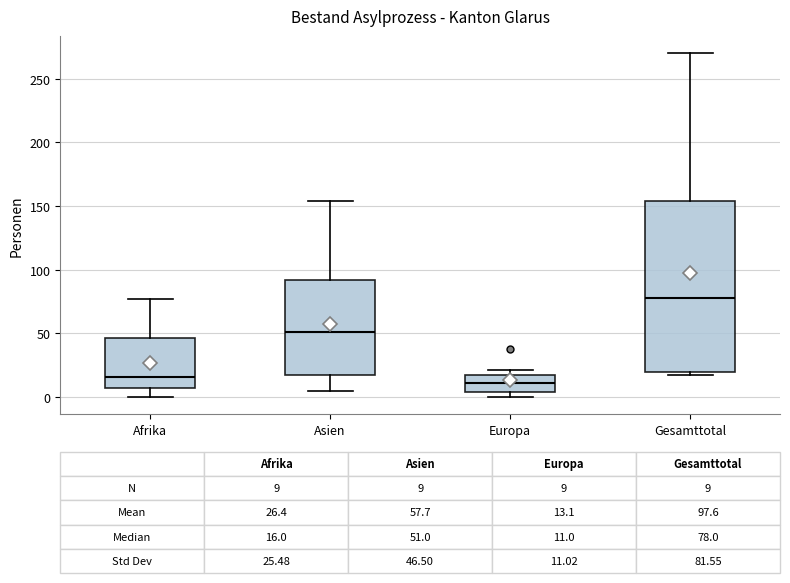

Which box's median line is the highest?

Gesamttotal